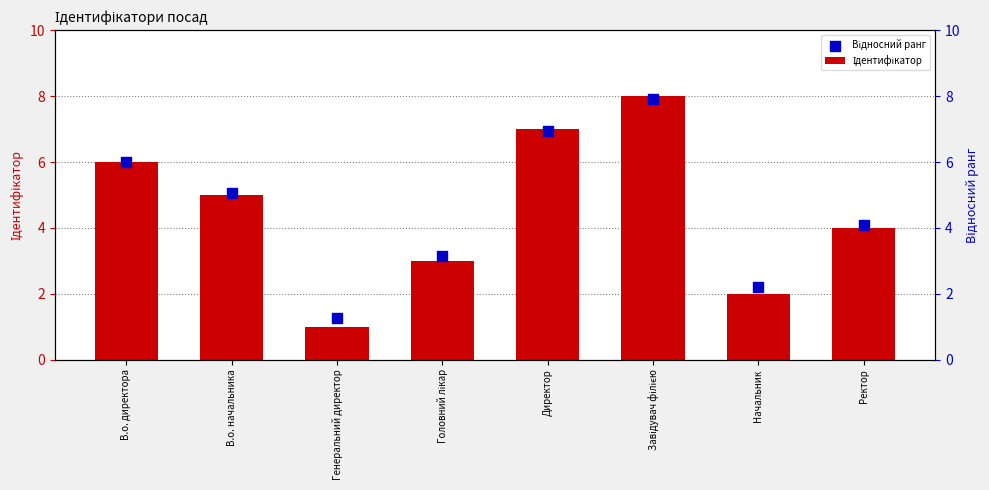

What are all the series names shown in the legend?

Ідентифікатор, Відносний ранг